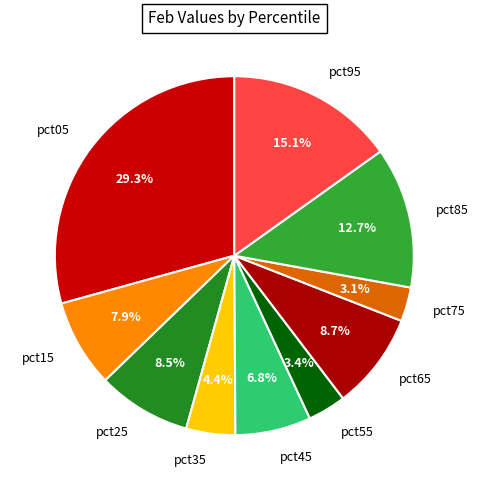

Combined, do pct95 and pct35 account for over 50%?

No